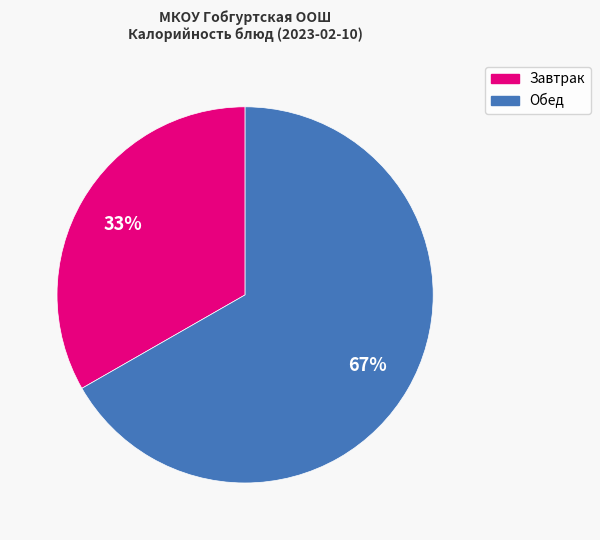

Is there a majority slice in this chart?

Yes